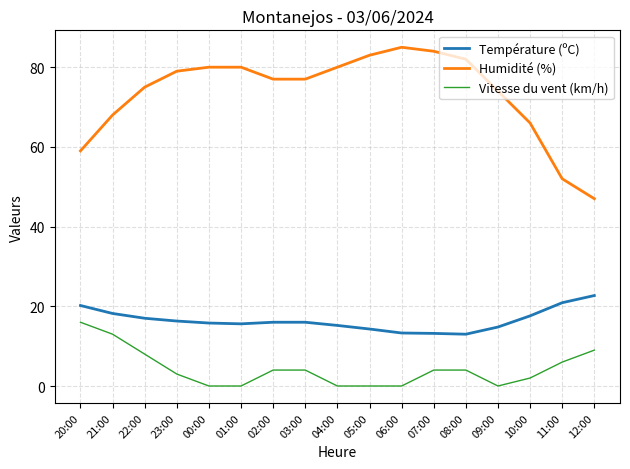

Between 20:00 and 21:00, which series saw the biggest shift?

Humidité (%)